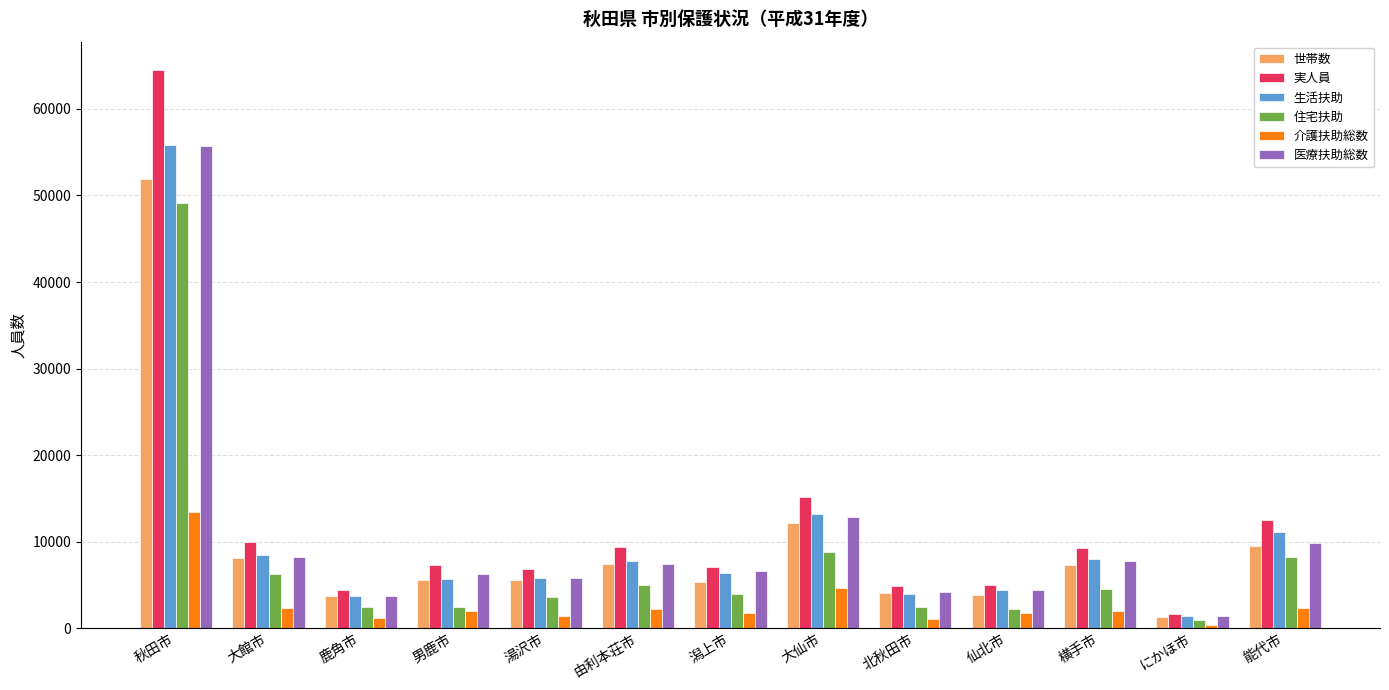

Which series has the largest range (max minus min)?

実人員